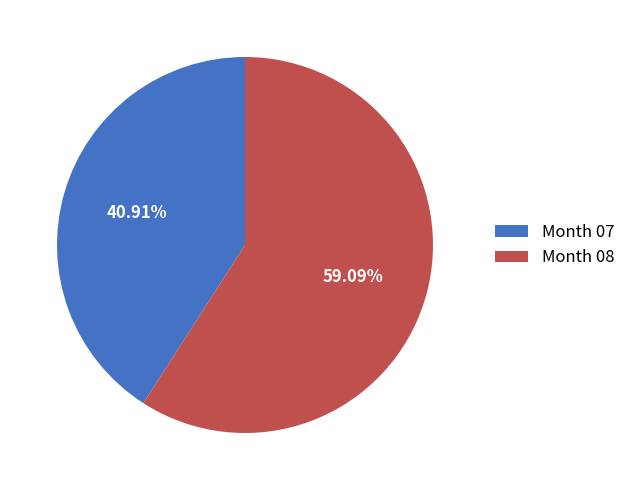

Do Month 08 and Month 07 together represent more than half of the pie?

Yes